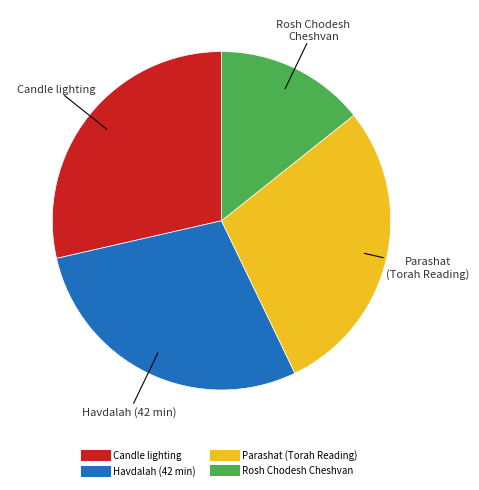

Does any single category account for the majority?

No